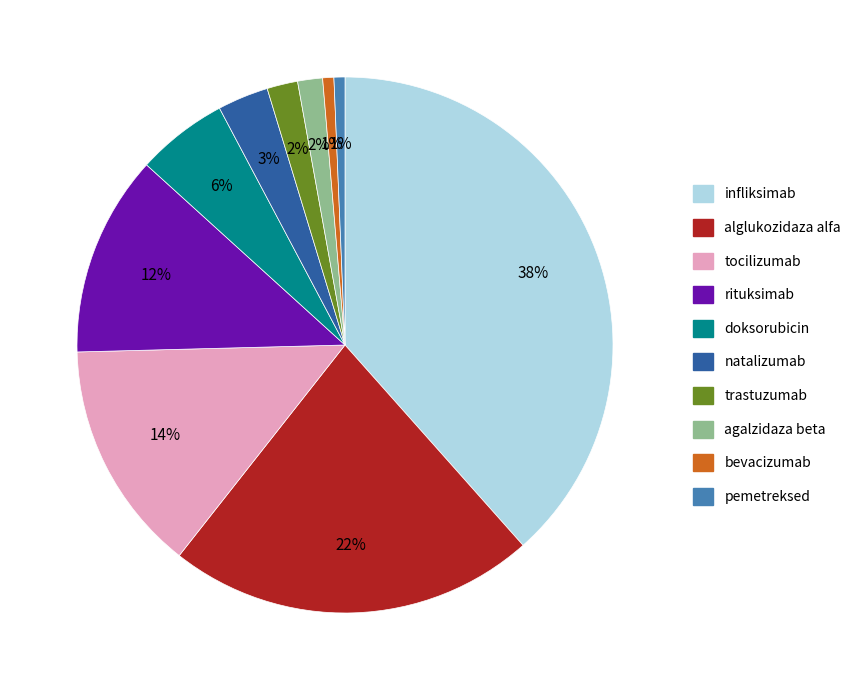

The alglukozidaza alfa slice represents 22% of the pie. True or false?

True